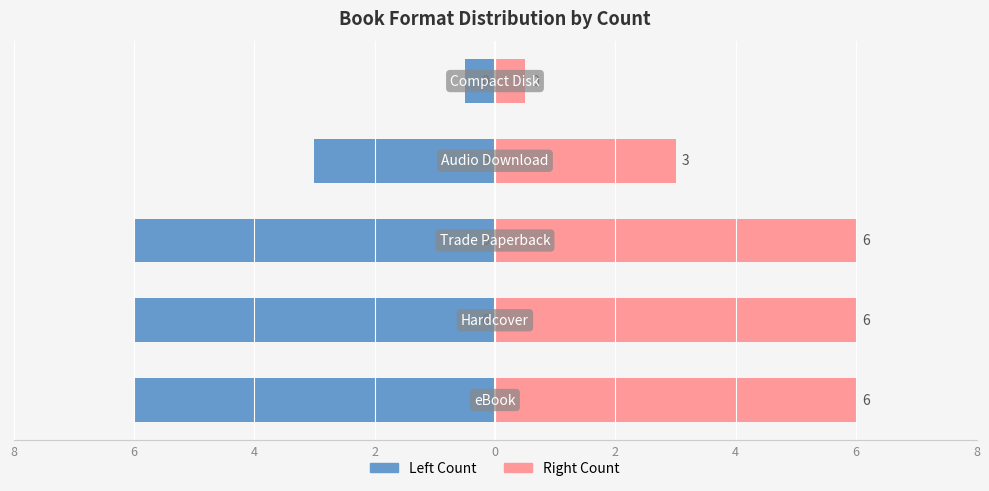

What is the minimum value shown in the chart?

-6.0